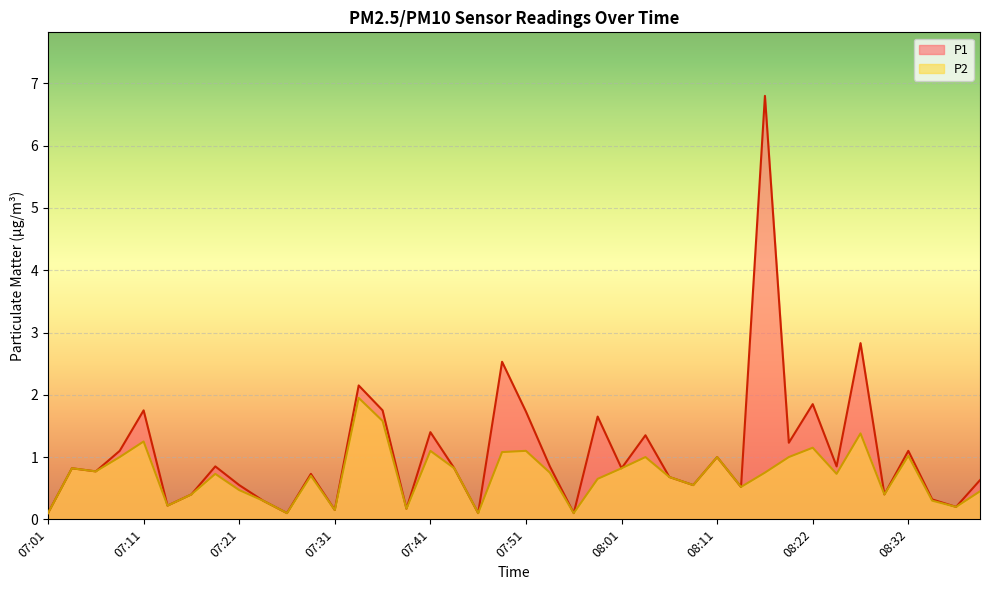

What is the label of the 35th point from the right?

07:13